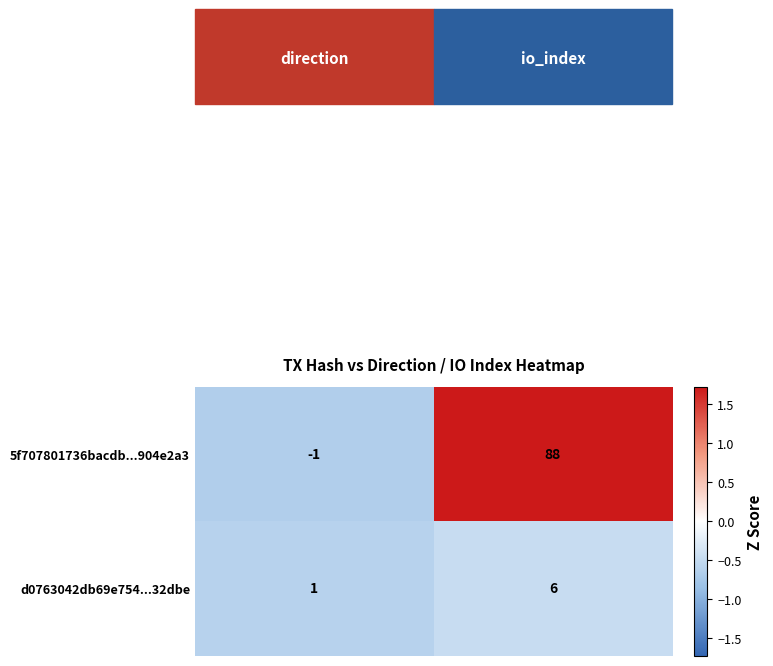

How many values in 5f707801736bacdb...904e2a3 are below zero?

1